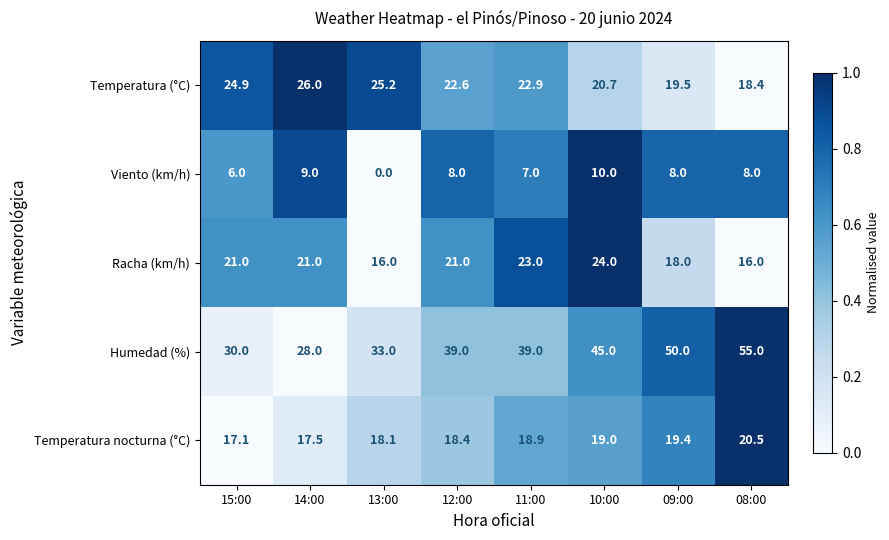

How many values in the Racha (km/h) series are below 21?

3